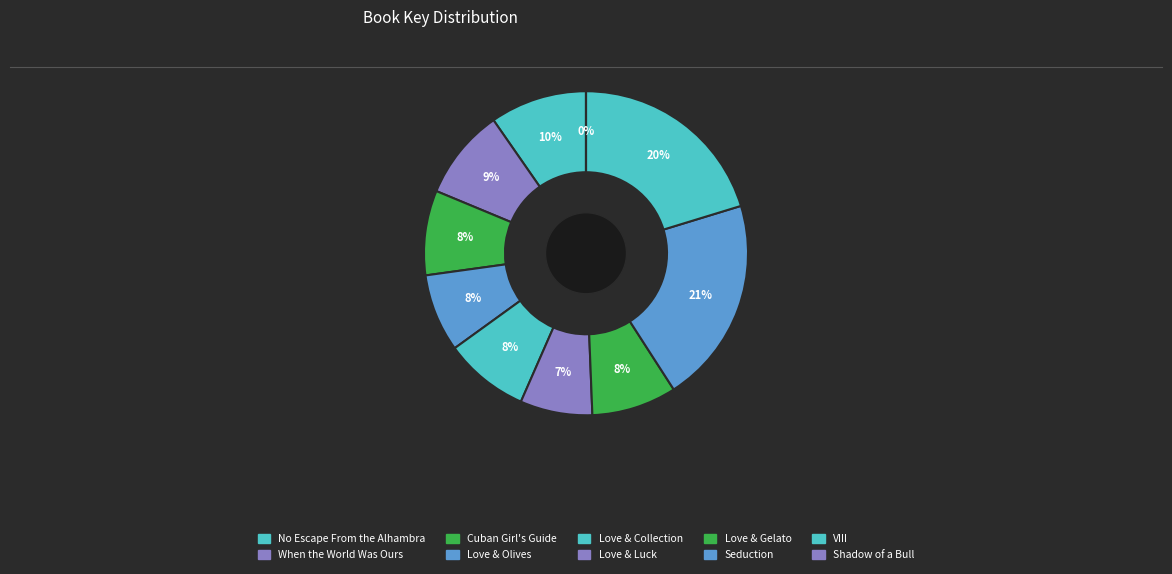

How many slices are in this pie chart?

10